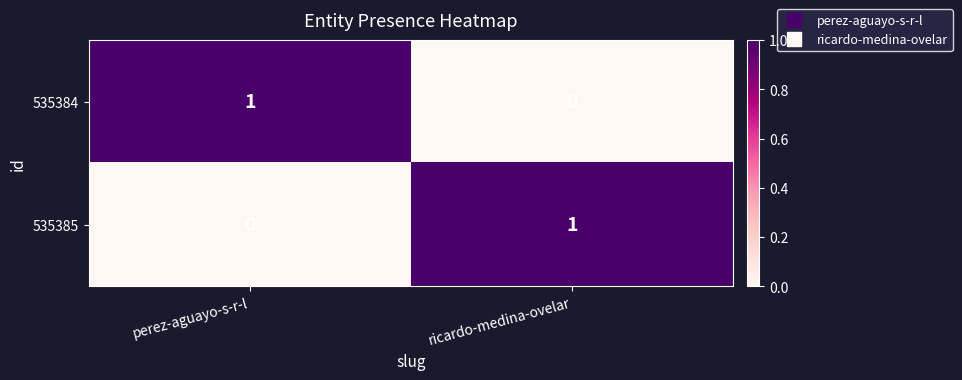

What is the total value across all series at perez-aguayo-s-r-l?

1